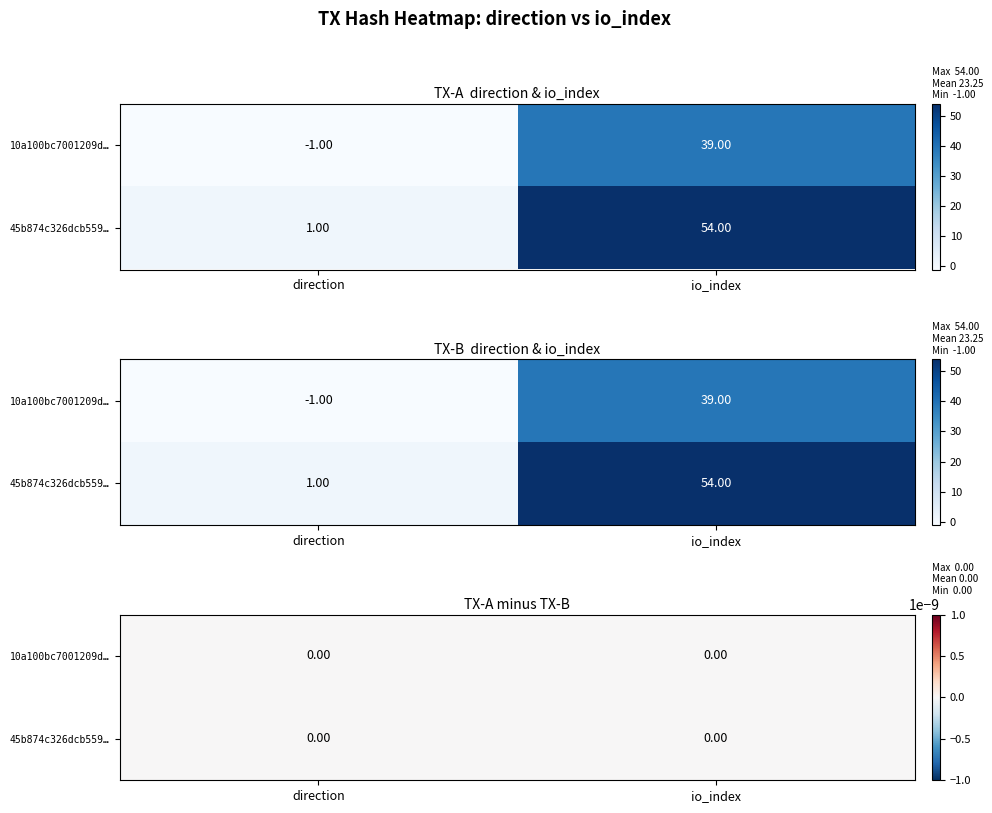

Reading left to right, transcribe all the data shown in this chart.

10a100bc7001209d479d564594deb9afa062125: -1	39
45b874c326dcb559324c988c3ade69c56a7ac2b: 1	54